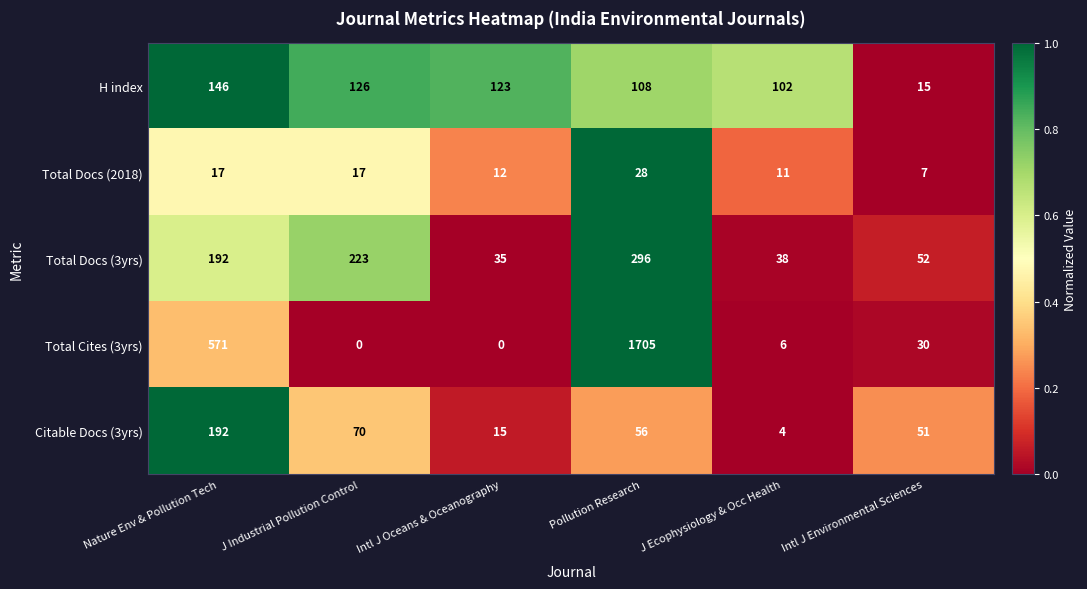

The value of Total Docs (3yrs) at Intl J Oceans & Oceanography is 35. True or false?

True